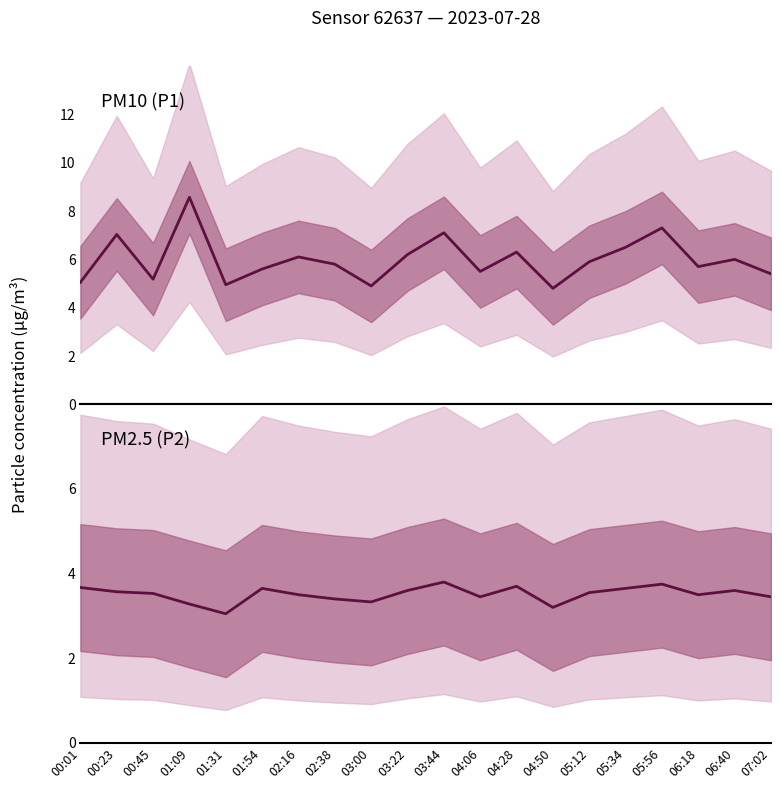

List the series in order of their peak value, highest first.

P1, P2